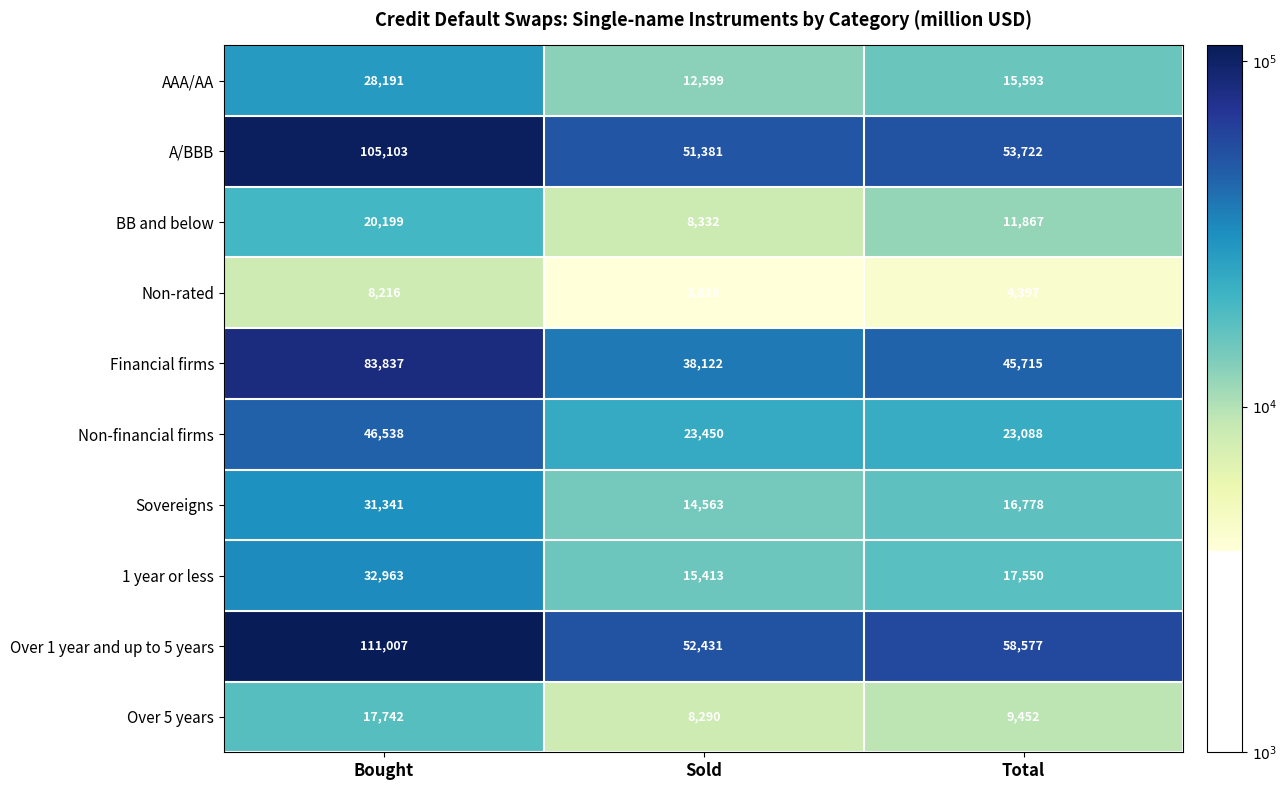

Reading left to right, extract all data points from this chart.

AAA/AA: 28191	12599	15593
A/BBB: 105103	51381	53722
BB and below: 20199	8332	11867
Non-rated: 8216	3819	4397
Financial firms: 83837	38122	45715
Non-financial firms: 46538	23450	23088
Sovereigns: 31341	14563	16778
1 year or less: 32963	15413	17550
Over 1 year and up to 5 years: 111007	52431	58577
Over 5 years: 17742	8290	9452